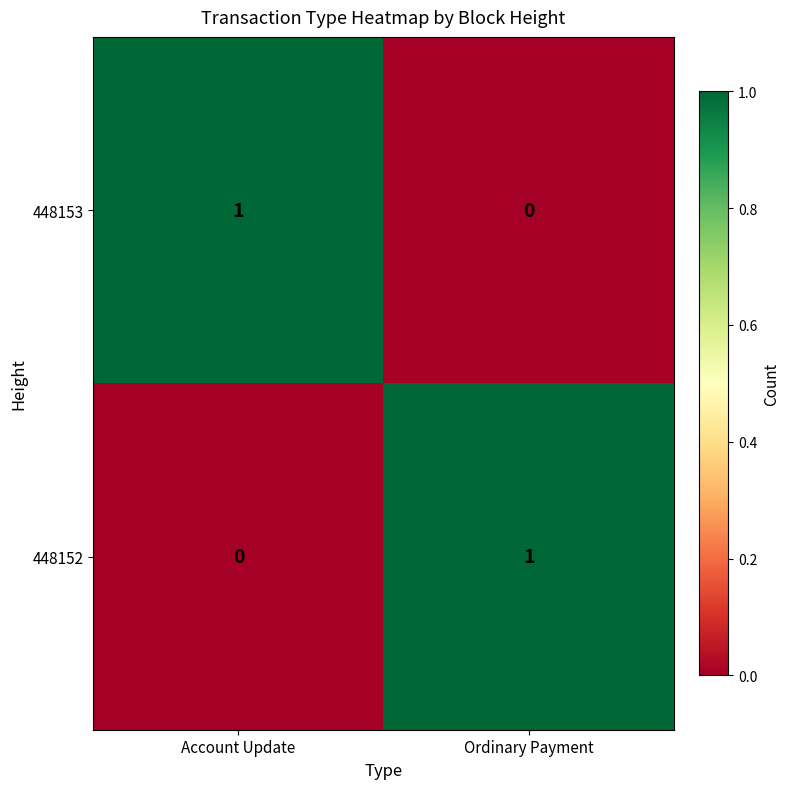

At how many categories does at least one series exceed 0?

2